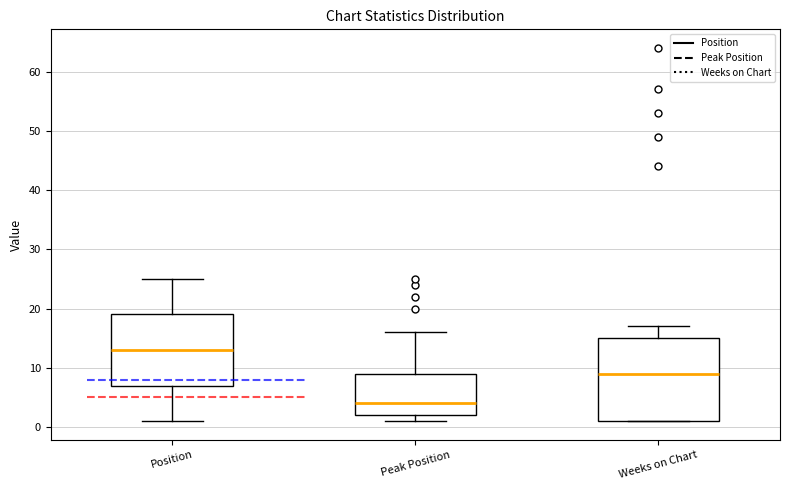

Reading left to right, read every box against the y-axis: the position of its median line, the range the box covers, and the ends of its whiskers. The values are not printed on the chart, so give them approximately, as read against the axis.

Position: median 13, box 7 to 19, whiskers 1 to 25
Peak Position: median 4, box 2 to 9, whiskers 1 to 16
Weeks on Chart: median 9, box 1 to 15, whiskers 1 to 17